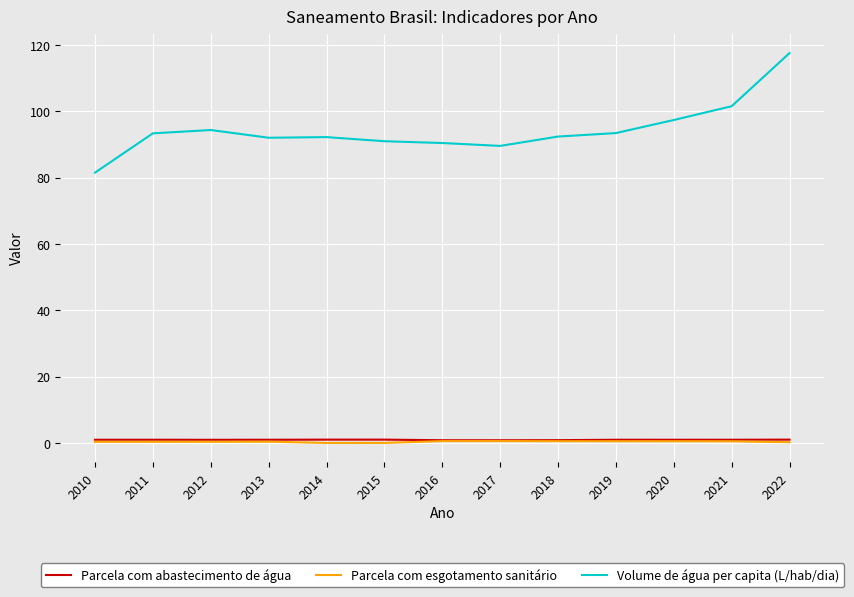

The Volume de água per capita (L/hab/dia) series shows 89.6 at 2017. True or false?

True